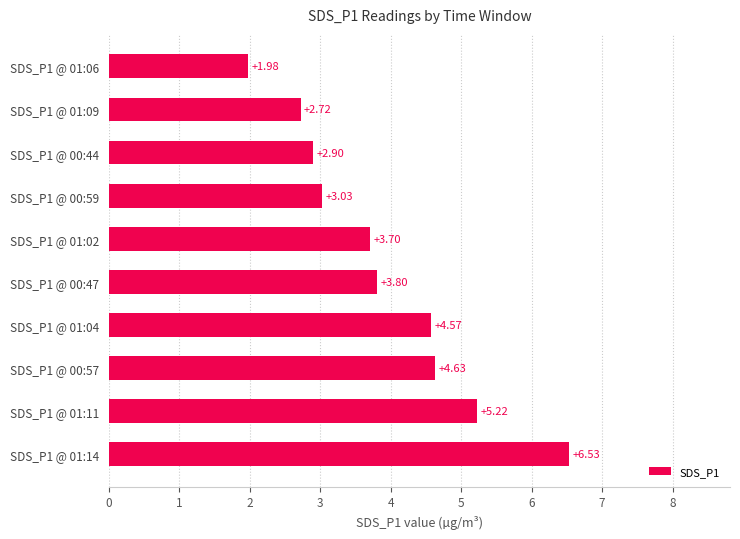

What is the ratio of the value at SDS_P1 @ 00:44 to the value at SDS_P1 @ 00:57?

0.6